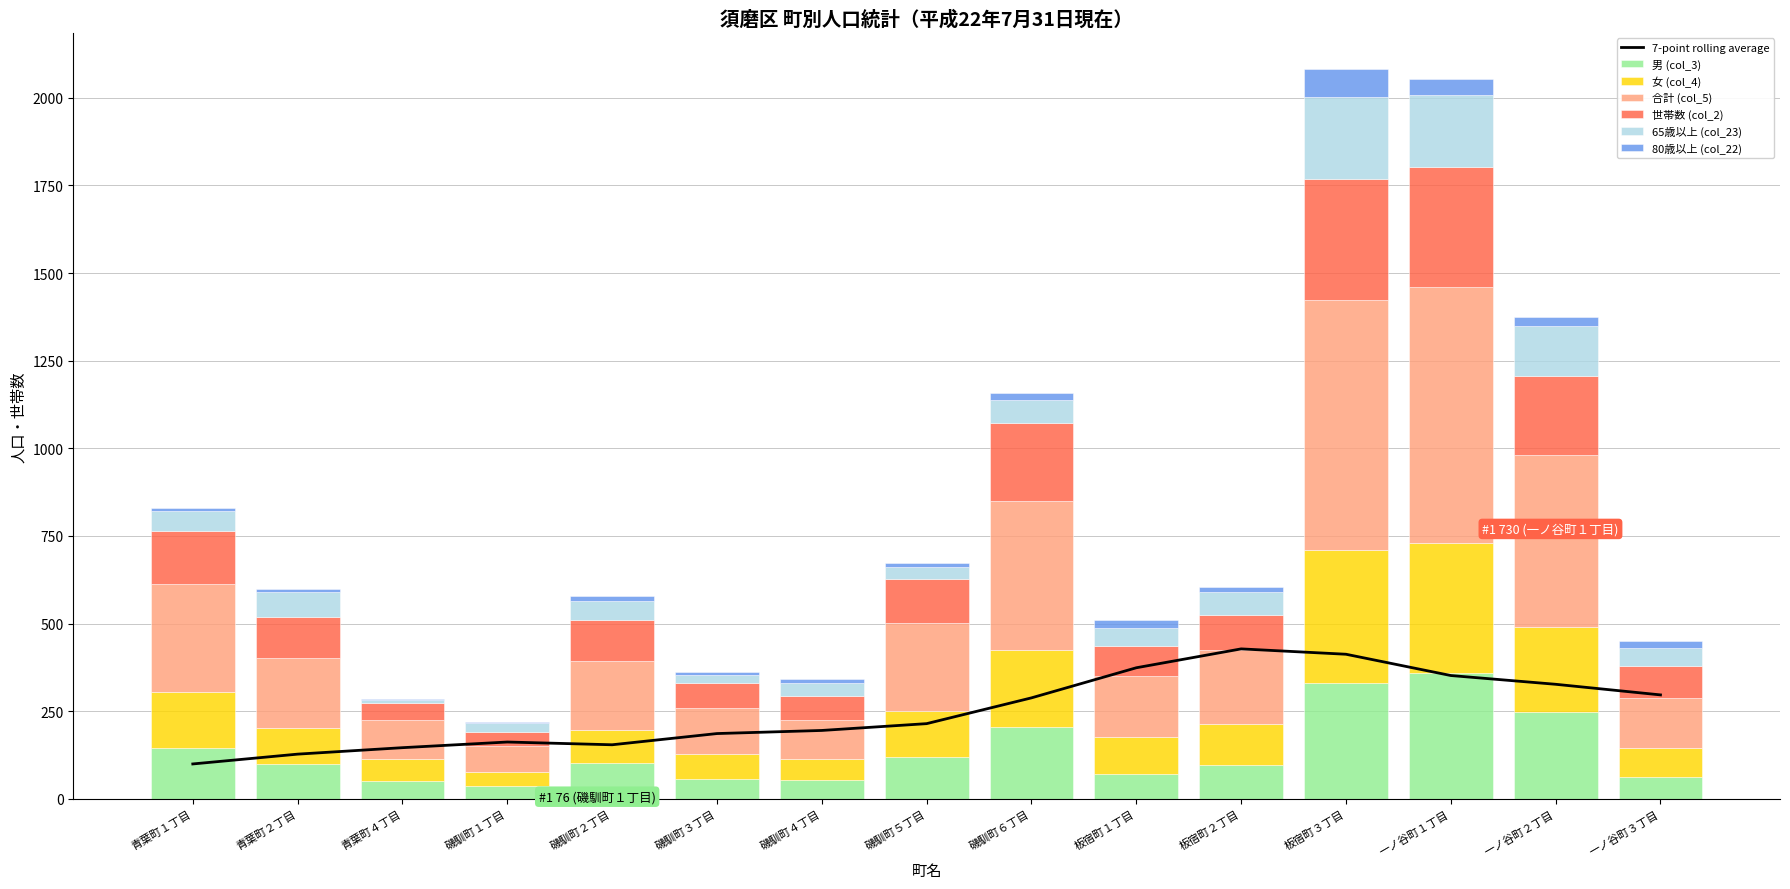

Reading right to left, what are all the values shown in this chart?

男 (col_3): 61	248	358	331	96	72	206	120	54	57	102	36	52	98	145
女 (col_4): 83	242	372	380	116	103	219	131	59	72	94	40	61	103	161
合計 (col_5): 144	490	730	711	212	175	425	251	113	129	196	76	113	201	306
世帯数 (col_2): 91	226	343	347	101	85	221	126	68	73	118	38	47	118	151
65歳以上 (col_23): 51	143	206	233	65	53	68	33	35	23	53	25	10	71	59
80歳以上 (col_22): 21	27	46	79	15	22	19	13	14	9	15	4	1	9	7